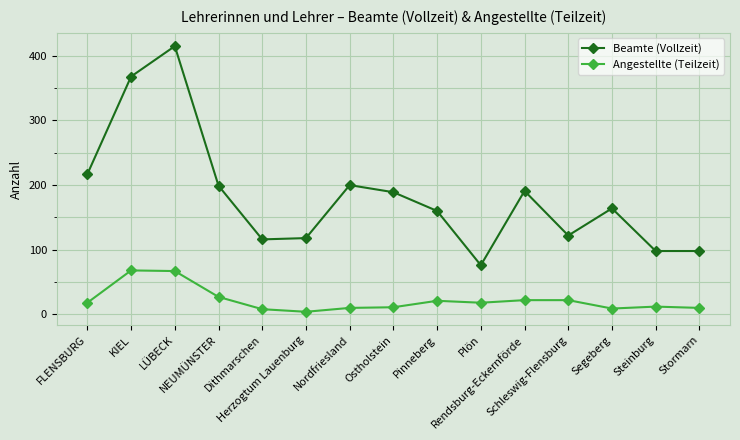

True or false: Beamte (Vollzeit) and Angestellte (Teilzeit) cross at least once.

False